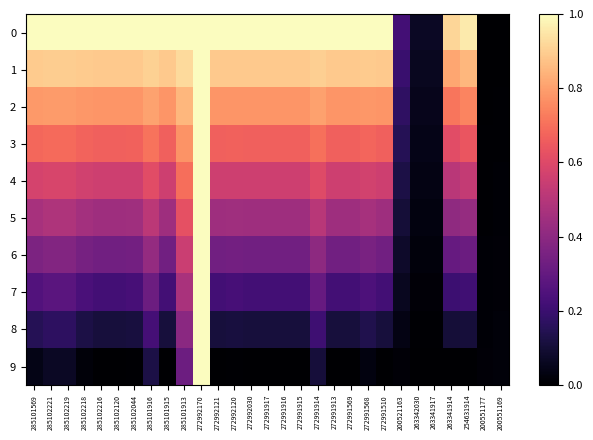

List the series in order of their peak value, highest first.

0, 1, 2, 3, 4, 5, 6, 7, 8, 9